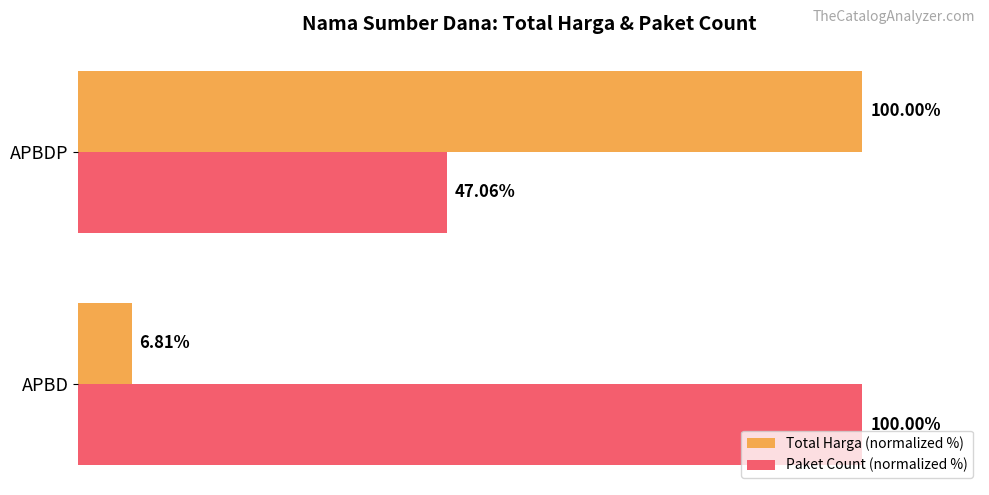

What are all the series names shown in the legend?

Total Harga (normalized %), Paket Count (normalized %)